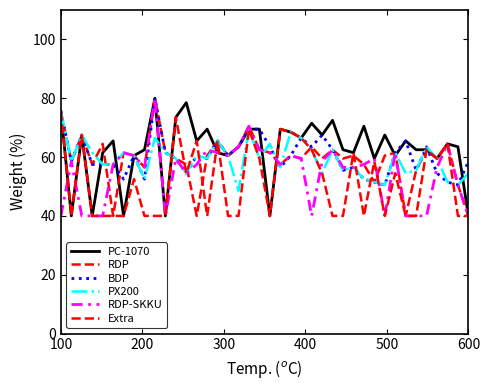

Does the chart display data point markers on the line(s)?

No